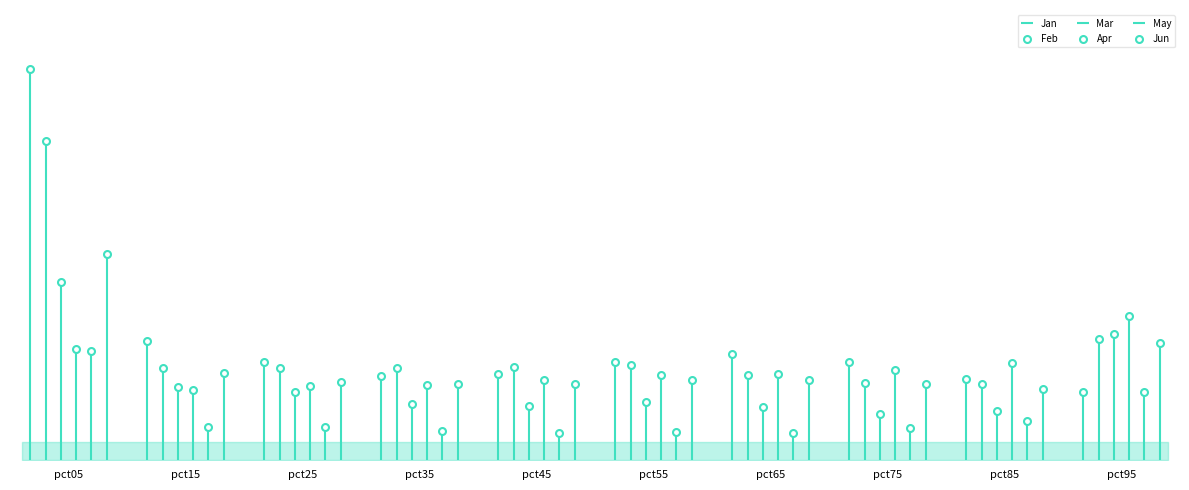

At how many categories does at least one series exceed 0?

10